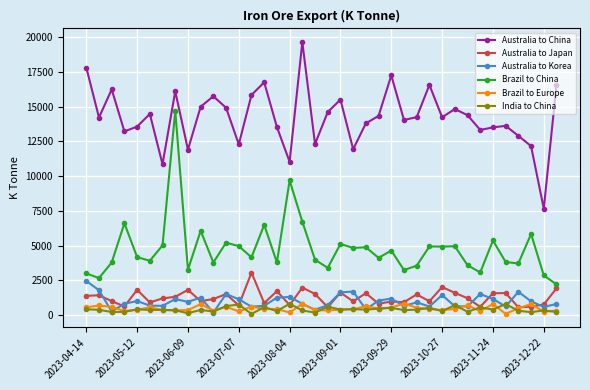

True or false: Brazil to China and Australia to China intersect in this chart.

False